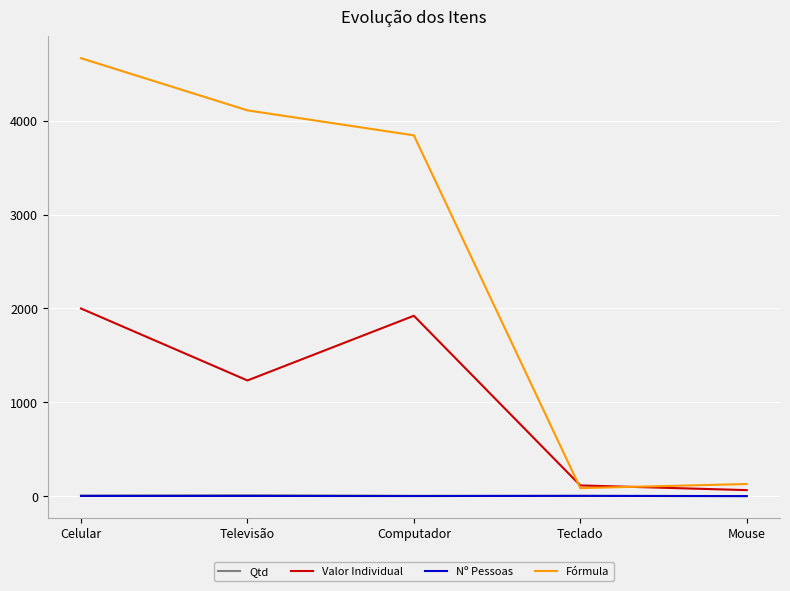

Count the number of categories in the chart.

5